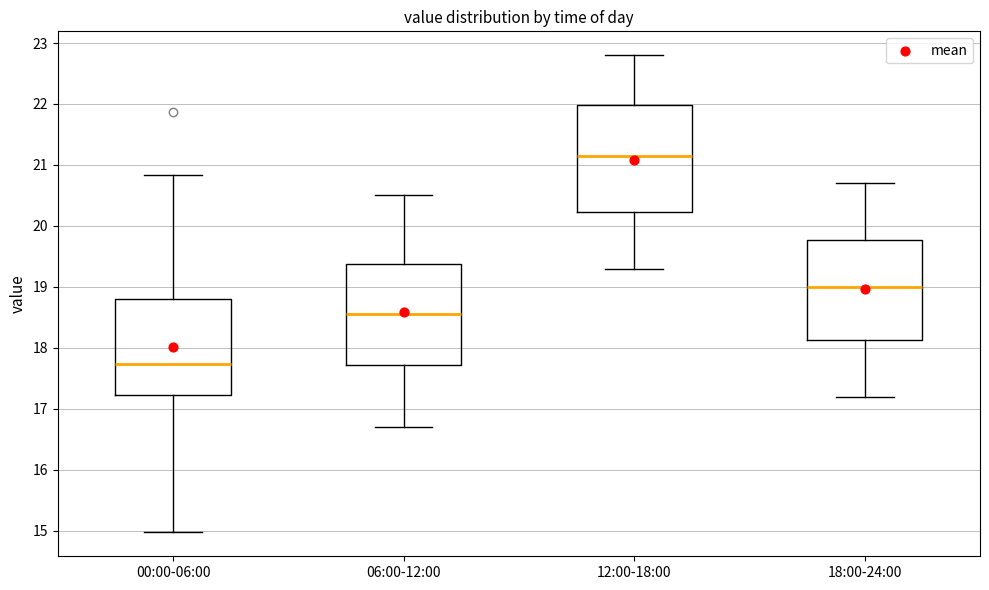

Where does the upper whisker of the box for 12:00-18:00 end on the y-axis? The values are not printed on the chart, so give them approximately, as read against the axis.

22.8